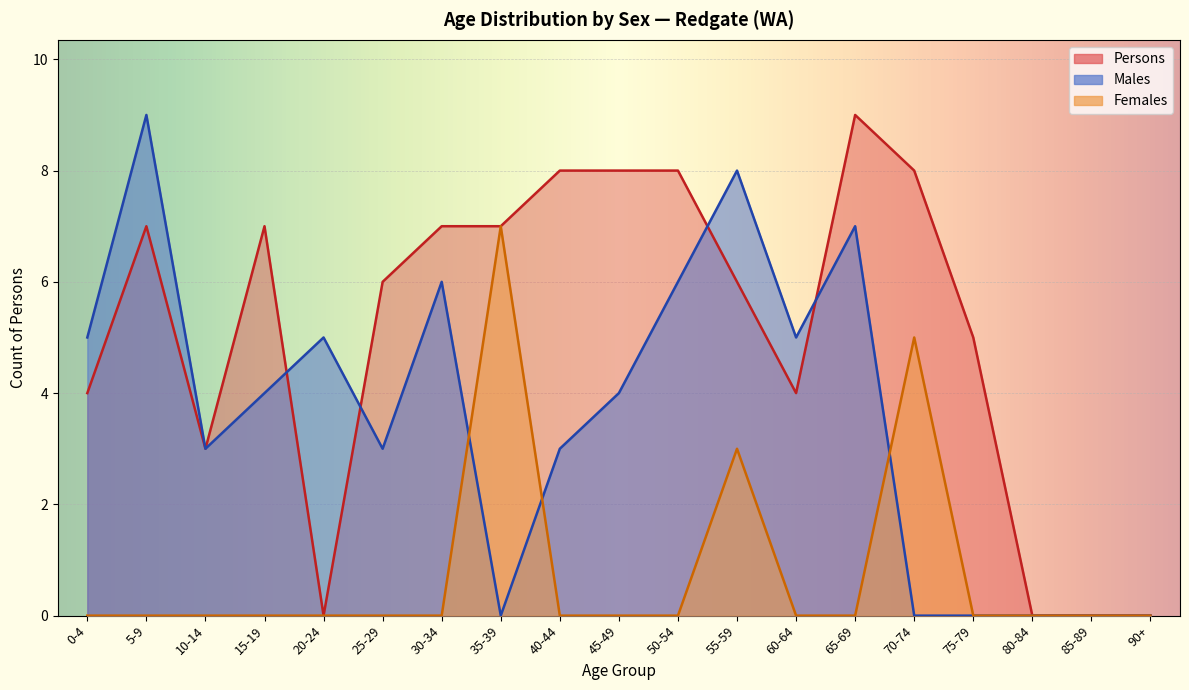

Reading right to left, extract all data points from this chart.

Males: 0	0	0	0	0	7	5	8	6	4	3	0	6	3	5	4	3	9	5
Females: 0	0	0	0	5	0	0	3	0	0	0	7	0	0	0	0	0	0	0
Persons: 0	0	0	5	8	9	4	6	8	8	8	7	7	6	0	7	3	7	4